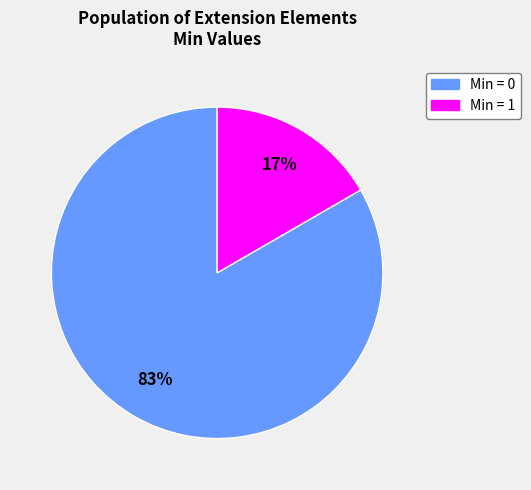

Is there a majority slice in this chart?

Yes